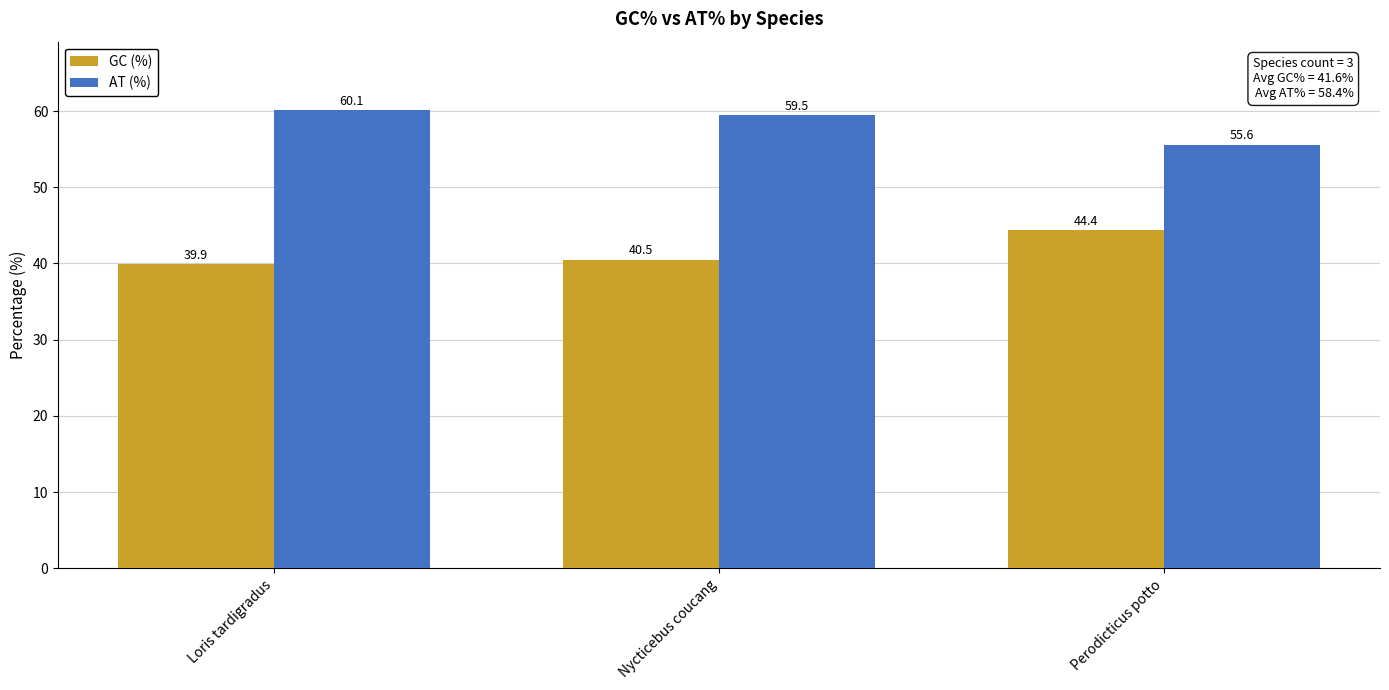

What is the total value across all series at Loris tardigradus?

100.0